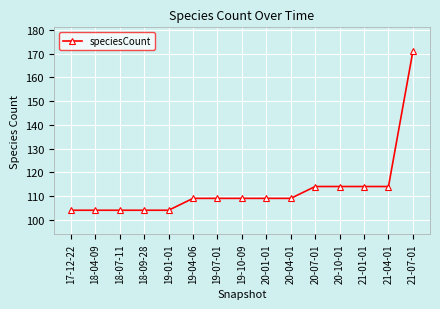

What is the label of the 9th point from the right?

19-07-01